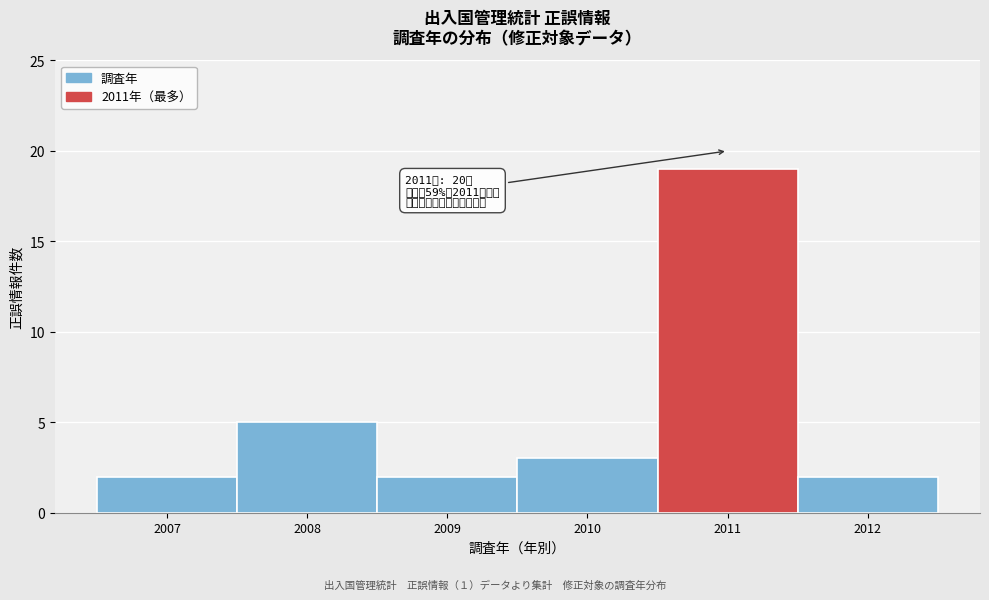

Reading left to right, what are all the values shown in this chart?

2007=2	2008=5	2009=2	2010=3	2011=19	2012=2